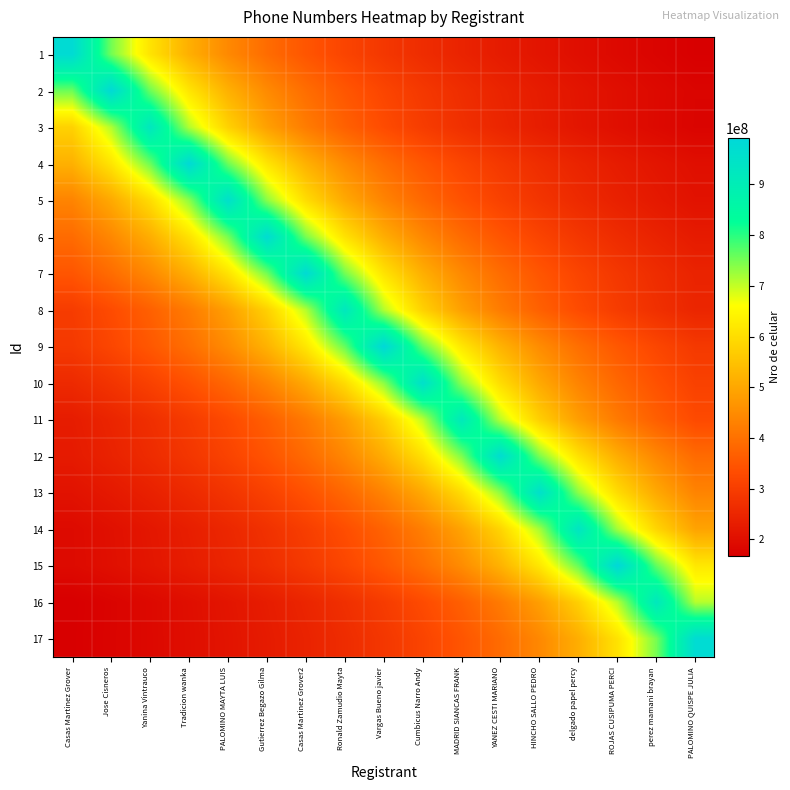

Reading left to right, what are all the values shown in this chart?

1: Casas Martinez Grover=977927862.0	Jose Cisneros=752252201.5	Yanina Vintrauco=611204913.8	Tradicion wanka=514698874.7	PALOMINO MAYTA LUIS=444512664.5	Gutierrez Begazo Gilma=391171144.8	Casas Martinez Grover2=349259950.7	Ronald Zamudio Mayta=315460600.6	Vargas Bueno javier=287625841.8	Cumbicus Narro Andy=264304827.6	MADRID SIANCAS FRANK=244481965.5	YANEZ CESTI MARIANO=227425084.2	HINCHO SALLO PEDRO=212593013.5	delgado papel percy=199577114.7	ROJAS CUSIPUMA PERCI=188063050.4	perez mamani brayan=177805065.8	PALOMINO QUISPE JULIA=168608252.1
2: Casas Martinez Grover=756590055.4	Jose Cisneros=983567072.0	Yanina Vintrauco=756590055.4	Tradicion wanka=614729420.0	PALOMINO MAYTA LUIS=517666880.0	Gutierrez Begazo Gilma=447075941.8	Casas Martinez Grover2=393426828.8	Ronald Zamudio Mayta=351273954.3	Vargas Bueno javier=317279700.6	Cumbicus Narro Andy=289284432.9	MADRID SIANCAS FRANK=265828938.4	YANEZ CESTI MARIANO=245891768.0	HINCHO SALLO PEDRO=228736528.4	delgado papel percy=213818928.7	ROJAS CUSIPUMA PERCI=200727973.9	perez mamani brayan=189147513.8	PALOMINO QUISPE JULIA=178830376.7
3: Casas Martinez Grover=578523745.0	Jose Cisneros=712029224.6	Yanina Vintrauco=925637992.0	Tradicion wanka=712029224.6	PALOMINO MAYTA LUIS=578523745.0	Gutierrez Begazo Gilma=487177890.5	Casas Martinez Grover2=420744541.8	Ronald Zamudio Mayta=370255196.8	Vargas Bueno javier=330584997.1	Cumbicus Narro Andy=298592900.6	MADRID SIANCAS FRANK=272246468.2	YANEZ CESTI MARIANO=250172430.3	HINCHO SALLO PEDRO=231409498.0	delgado papel percy=215264649.3	ROJAS CUSIPUMA PERCI=201225650.4	perez mamani brayan=188905712.7	PALOMINO QUISPE JULIA=178007306.2
4: Casas Martinez Grover=517666880.0	Jose Cisneros=614729420.0	Yanina Vintrauco=756590055.4	Tradicion wanka=983567072.0	PALOMINO MAYTA LUIS=756590055.4	Gutierrez Begazo Gilma=614729420.0	Casas Martinez Grover2=517666880.0	Ronald Zamudio Mayta=447075941.8	Vargas Bueno javier=393426828.8	Cumbicus Narro Andy=351273954.3	MADRID SIANCAS FRANK=317279700.6	YANEZ CESTI MARIANO=289284432.9	HINCHO SALLO PEDRO=265828938.4	delgado papel percy=245891768.0	ROJAS CUSIPUMA PERCI=228736528.4	perez mamani brayan=213818928.7	PALOMINO QUISPE JULIA=200727973.9
5: Casas Martinez Grover=435372134.1	Jose Cisneros=504115102.6	Yanina Vintrauco=598636684.4	Tradicion wanka=736783611.5	PALOMINO MAYTA LUIS=957818695.0	Gutierrez Begazo Gilma=736783611.5	Casas Martinez Grover2=598636684.4	Ronald Zamudio Mayta=504115102.6	Vargas Bueno javier=435372134.1	Cumbicus Narro Andy=383127478.0	MADRID SIANCAS FRANK=342078105.4	YANEZ CESTI MARIANO=308973772.6	HINCHO SALLO PEDRO=281711380.9	delgado papel percy=258869917.6	ROJAS CUSIPUMA PERCI=239454673.8	perez mamani brayan=222748533.7	PALOMINO QUISPE JULIA=208221455.4
6: Casas Martinez Grover=389449564.0	Jose Cisneros=442556322.7	Yanina Vintrauco=512433636.8	Tradicion wanka=608514943.8	PALOMINO MAYTA LUIS=748941469.2	Gutierrez Begazo Gilma=973623910.0	Casas Martinez Grover2=748941469.2	Ronald Zamudio Mayta=608514943.8	Vargas Bueno javier=512433636.8	Cumbicus Narro Andy=442556322.7	MADRID SIANCAS FRANK=389449564.0	YANEZ CESTI MARIANO=347722825.0	HINCHO SALLO PEDRO=314072229.0	delgado papel percy=286359973.5	ROJAS CUSIPUMA PERCI=263141597.3	perez mamani brayan=243405977.5	PALOMINO QUISPE JULIA=226424165.1
7: Casas Martinez Grover=349259950.7	Jose Cisneros=391171144.8	Yanina Vintrauco=444512664.5	Tradicion wanka=514698874.7	PALOMINO MAYTA LUIS=611204913.8	Gutierrez Begazo Gilma=752252201.5	Casas Martinez Grover2=977927862.0	Ronald Zamudio Mayta=752252201.5	Vargas Bueno javier=611204913.8	Cumbicus Narro Andy=514698874.7	MADRID SIANCAS FRANK=444512664.5	YANEZ CESTI MARIANO=391171144.8	HINCHO SALLO PEDRO=349259950.7	delgado papel percy=315460600.6	ROJAS CUSIPUMA PERCI=287625841.8	perez mamani brayan=264304827.6	PALOMINO QUISPE JULIA=244481965.5
8: Casas Martinez Grover=297971698.1	Jose Cisneros=329897237.1	Yanina Vintrauco=369484905.6	Tradicion wanka=419869210.9	PALOMINO MAYTA LUIS=486164349.5	Gutierrez Begazo Gilma=577320165.0	Casas Martinez Grover2=710547895.4	Ronald Zamudio Mayta=923712264.0	Vargas Bueno javier=710547895.4	Cumbicus Narro Andy=577320165.0	MADRID SIANCAS FRANK=486164349.5	YANEZ CESTI MARIANO=419869210.9	HINCHO SALLO PEDRO=369484905.6	delgado papel percy=329897237.1	ROJAS CUSIPUMA PERCI=297971698.1	perez mamani brayan=271680077.6	PALOMINO QUISPE JULIA=249651963.2
9: Casas Martinez Grover=291148744.7	Jose Cisneros=319324429.7	Yanina Vintrauco=353537761.4	Tradicion wanka=395962292.8	PALOMINO MAYTA LUIS=449957150.9	Gutierrez Begazo Gilma=521003016.8	Casas Martinez Grover2=618691082.5	Ronald Zamudio Mayta=761465947.7	Vargas Bueno javier=989905732.0	Cumbicus Narro Andy=761465947.7	MADRID SIANCAS FRANK=618691082.5	YANEZ CESTI MARIANO=521003016.8	HINCHO SALLO PEDRO=449957150.9	delgado papel percy=395962292.8	ROJAS CUSIPUMA PERCI=353537761.4	perez mamani brayan=319324429.7	PALOMINO QUISPE JULIA=291148744.7
10: Casas Martinez Grover=258465288.1	Jose Cisneros=281271048.8	Yanina Vintrauco=308490827.7	Tradicion wanka=341543416.4	PALOMINO MAYTA LUIS=382528626.4	Gutierrez Begazo Gilma=434691620.9	Casas Martinez Grover2=503327140.0	Ronald Zamudio Mayta=597700978.8	Vargas Bueno javier=735631973.8	Cumbicus Narro Andy=956321566.0	MADRID SIANCAS FRANK=735631973.8	YANEZ CESTI MARIANO=597700978.8	HINCHO SALLO PEDRO=503327140.0	delgado papel percy=434691620.9	ROJAS CUSIPUMA PERCI=382528626.4	perez mamani brayan=341543416.4	PALOMINO QUISPE JULIA=308490827.7
11: Casas Martinez Grover=229244197.8	Jose Cisneros=247831565.1	Yanina Vintrauco=269699056.2	Tradicion wanka=295798964.8	PALOMINO MAYTA LUIS=327491711.1	Gutierrez Begazo Gilma=366790716.4	Casas Martinez Grover2=416807632.3	Ronald Zamudio Mayta=482619363.7	Vargas Bueno javier=573110494.4	Cumbicus Narro Andy=705366762.3	MADRID SIANCAS FRANK=916976791.0	YANEZ CESTI MARIANO=705366762.3	HINCHO SALLO PEDRO=573110494.4	delgado papel percy=482619363.7	ROJAS CUSIPUMA PERCI=416807632.3	perez mamani brayan=366790716.4	PALOMINO QUISPE JULIA=327491711.1
12: Casas Martinez Grover=225452454.7	Jose Cisneros=242361388.8	Yanina Vintrauco=262012312.2	Tradicion wanka=285131045.6	PALOMINO MAYTA LUIS=312724372.6	Gutierrez Begazo Gilma=346230555.4	Casas Martinez Grover2=387778222.0	Ronald Zamudio Mayta=440657070.5	Vargas Bueno javier=510234502.6	Cumbicus Narro Andy=605903471.9	MADRID SIANCAS FRANK=745727350.0	YANEZ CESTI MARIANO=969445555.0	HINCHO SALLO PEDRO=745727350.0	delgado papel percy=605903471.9	ROJAS CUSIPUMA PERCI=510234502.6	perez mamani brayan=440657070.5	PALOMINO QUISPE JULIA=387778222.0
13: Casas Martinez Grover=207908373.5	Jose Cisneros=222413608.8	Yanina Vintrauco=239094629.5	Tradicion wanka=258480680.5	PALOMINO MAYTA LUIS=281287799.4	Gutierrez Begazo Gilma=308509199.4	Casas Martinez Grover2=341563756.4	Ronald Zamudio Mayta=382551407.2	Vargas Bueno javier=434717508.2	Cumbicus Narro Andy=503357114.7	MADRID SIANCAS FRANK=597736573.8	YANEZ CESTI MARIANO=735675783.1	HINCHO SALLO PEDRO=956378518.0	delgado papel percy=735675783.1	ROJAS CUSIPUMA PERCI=597736573.8	perez mamani brayan=503357114.7	PALOMINO QUISPE JULIA=434717508.2
14: Casas Martinez Grover=191050459.2	Jose Cisneros=203510271.7	Yanina Vintrauco=217708662.8	Tradicion wanka=234036812.5	PALOMINO MAYTA LUIS=253012770.3	Gutierrez Begazo Gilma=275337426.5	Casas Martinez Grover2=301982983.9	Ronald Zamudio Mayta=334338303.6	Vargas Bueno javier=374458900.0	Cumbicus Narro Andy=425521477.3	MADRID SIANCAS FRANK=492709078.9	YANEZ CESTI MARIANO=585092031.2	HINCHO SALLO PEDRO=720113269.2	delgado papel percy=936147250.0	ROJAS CUSIPUMA PERCI=720113269.2	perez mamani brayan=585092031.2	PALOMINO QUISPE JULIA=492709078.9
15: Casas Martinez Grover=190581898.3	Jose Cisneros=202250177.8	Yanina Vintrauco=215440406.7	Tradicion wanka=230471132.8	PALOMINO MAYTA LUIS=247756467.8	Gutierrez Begazo Gilma=267844830.0	Casas Martinez Grover2=291478197.4	Ronald Zamudio Mayta=319685764.8	Vargas Bueno javier=353937811.1	Cumbicus Narro Andy=396410348.4	MADRID SIANCAS FRANK=450466305.0	YANEZ CESTI MARIANO=521592563.7	HINCHO SALLO PEDRO=619391169.4	delgado papel percy=762327593.1	ROJAS CUSIPUMA PERCI=991025871.0	perez mamani brayan=762327593.1	PALOMINO QUISPE JULIA=619391169.4
16: Casas Martinez Grover=167379537.5	Jose Cisneros=177036049.2	Yanina Vintrauco=187874991.0	Tradicion wanka=200127707.8	PALOMINO MAYTA LUIS=214090106.0	Gutierrez Begazo Gilma=230146864.0	Casas Martinez Grover2=248807420.5	Ronald Zamudio Mayta=270761016.5	Vargas Bueno javier=296963695.5	Cumbicus Narro Andy=328781234.3	MADRID SIANCAS FRANK=368234982.4	YANEZ CESTI MARIANO=418448843.6	HINCHO SALLO PEDRO=484519713.7	delgado papel percy=575367160.0	ROJAS CUSIPUMA PERCI=708144196.9	perez mamani brayan=920587456.0	PALOMINO QUISPE JULIA=708144196.9
17: Casas Martinez Grover=168157740.7	Jose Cisneros=177329981.1	Yanina Vintrauco=187560556.9	Tradicion wanka=199043856.3	PALOMINO MAYTA LUIS=212024977.4	Gutierrez Begazo Gilma=226817417.7	Casas Martinez Grover2=243828724.0	Ronald Zamudio Mayta=263598620.5	Vargas Bueno javier=286857322.4	Cumbicus Narro Andy=314617708.4	MADRID SIANCAS FRANK=348326748.6	YANEZ CESTI MARIANO=390125958.4	HINCHO SALLO PEDRO=443324952.7	delgado papel percy=513323629.5	ROJAS CUSIPUMA PERCI=609571810.0	perez mamani brayan=750242227.7	PALOMINO QUISPE JULIA=975314896.0